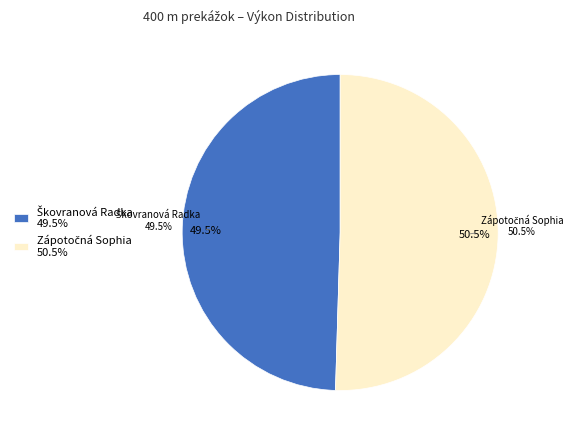

To the nearest percent, what percentage of the pie is Škovranová Radka?

50%